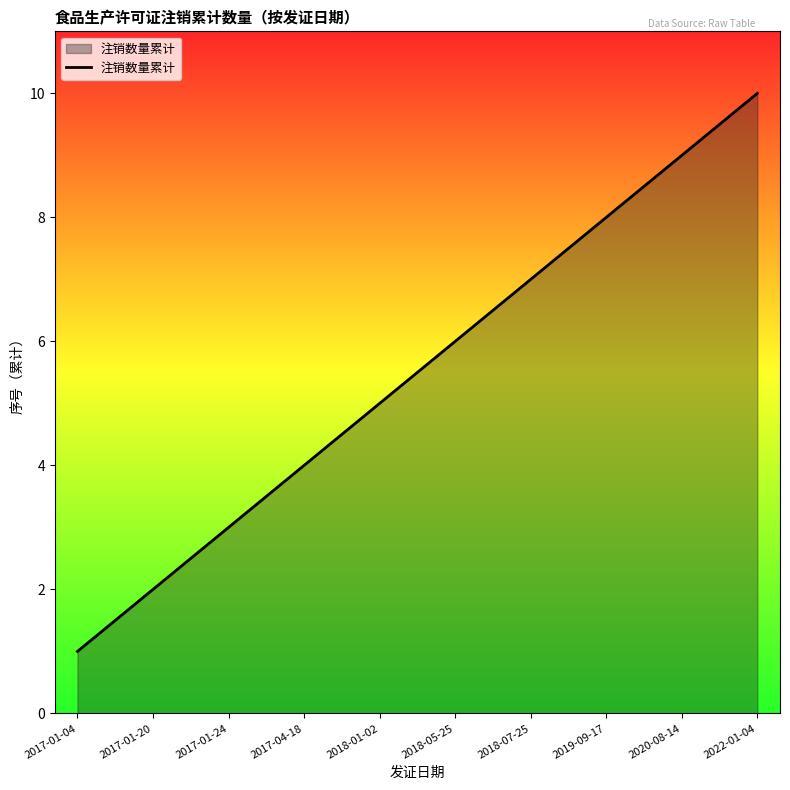

List the labels in order of value, smallest first.

2017-01-04, 2017-01-20, 2017-01-24, 2017-04-18, 2018-01-02, 2018-05-25, 2018-07-25, 2019-09-17, 2020-08-14, 2022-01-04